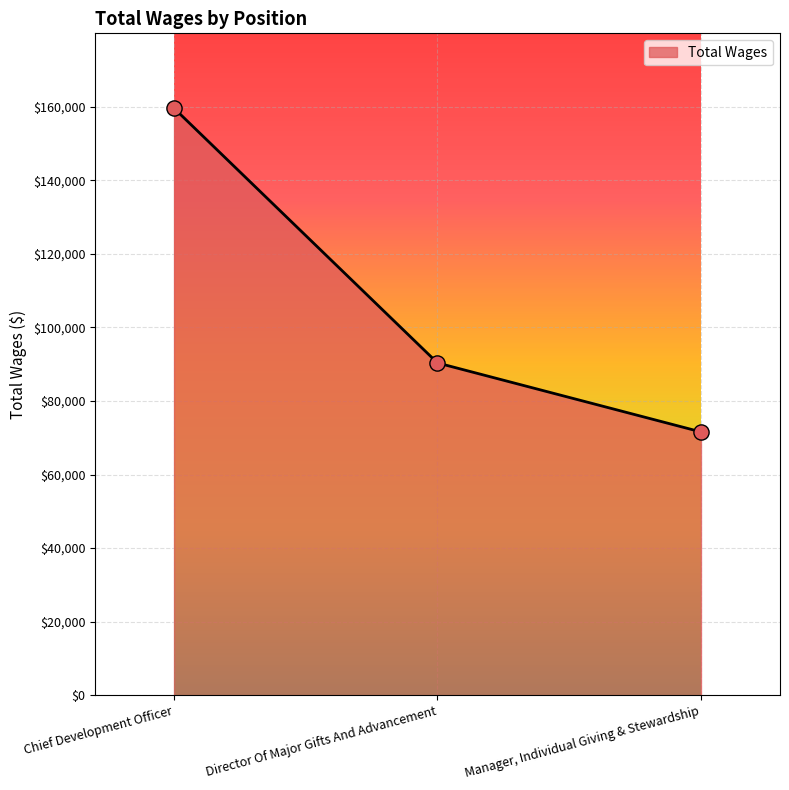

What is the change in value from Chief Development Officer to Director Of Major Gifts And Advancement?

-69279